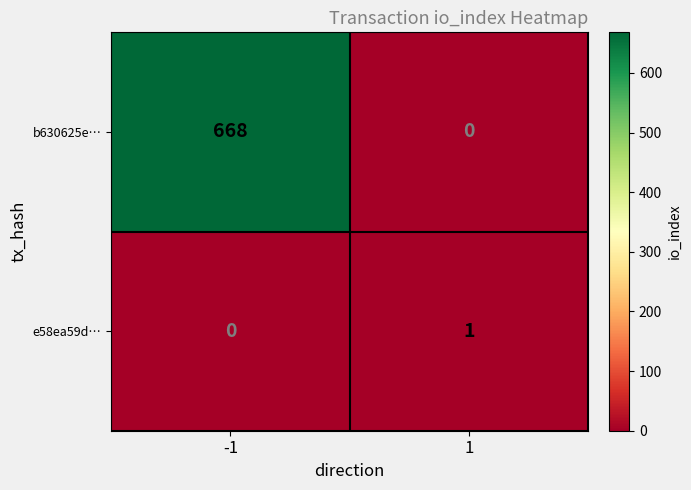

Is it true that e58ea59d… equals 0 at -1?

True